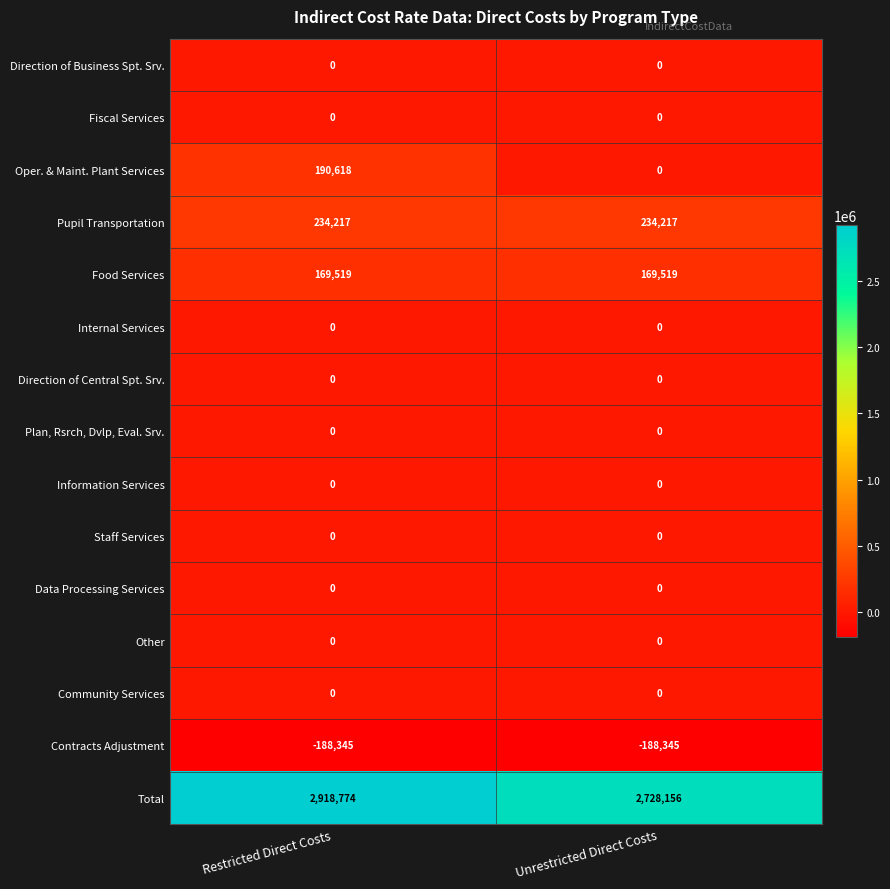

How many series are shown in this chart?

15